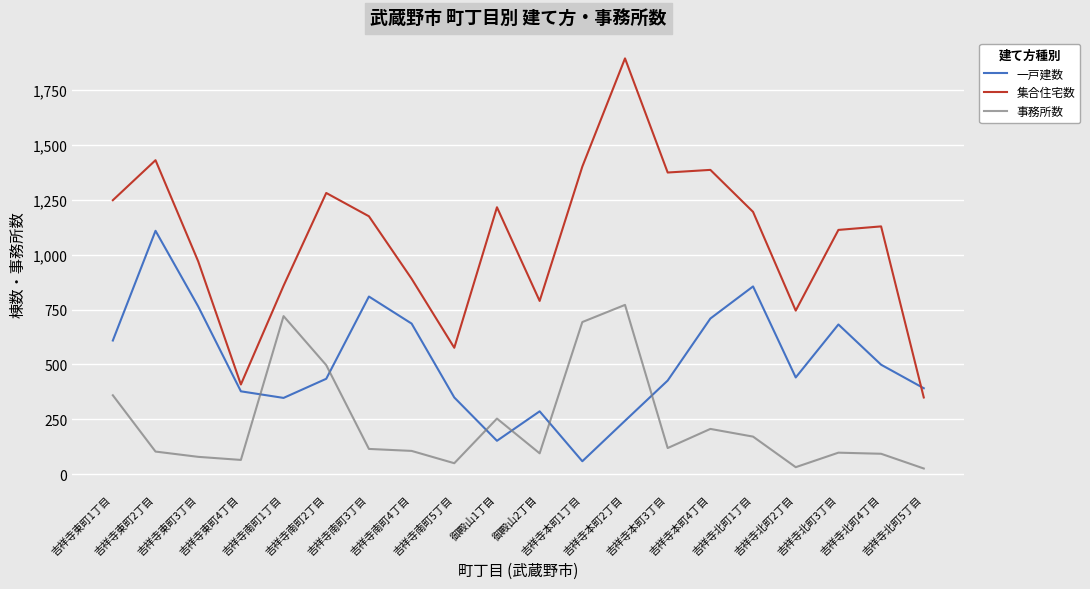

What is the lowest value of the 一戸建数 series?

60